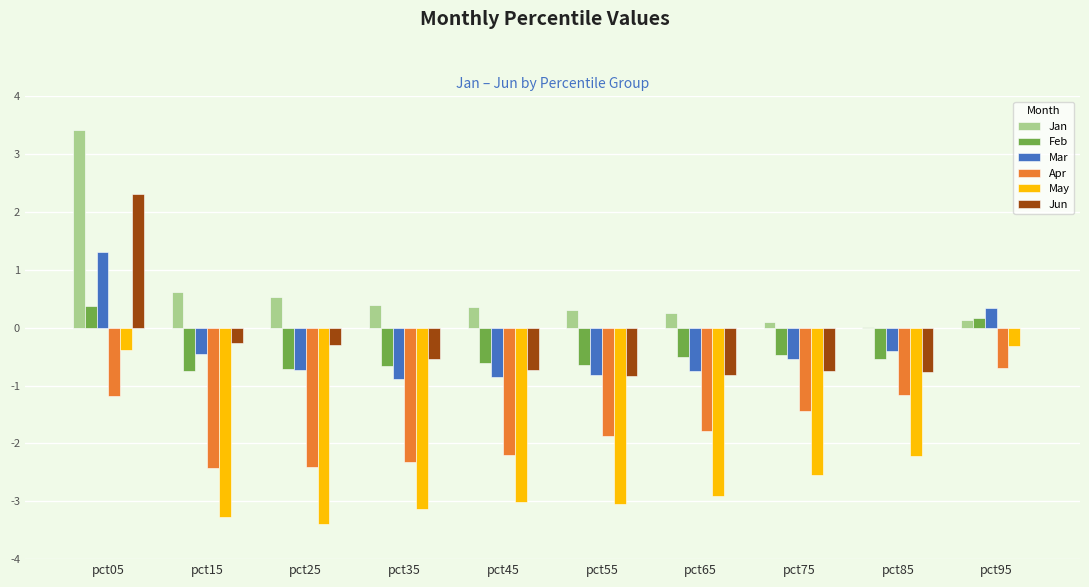

How many groups of bars are there?

10